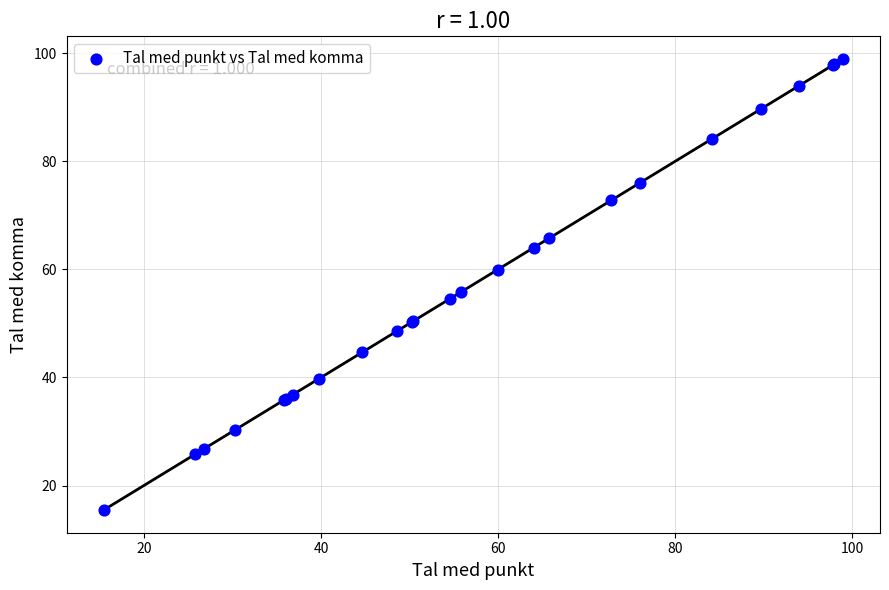

What Y value in the scatter plot is closest to 57?

55.8